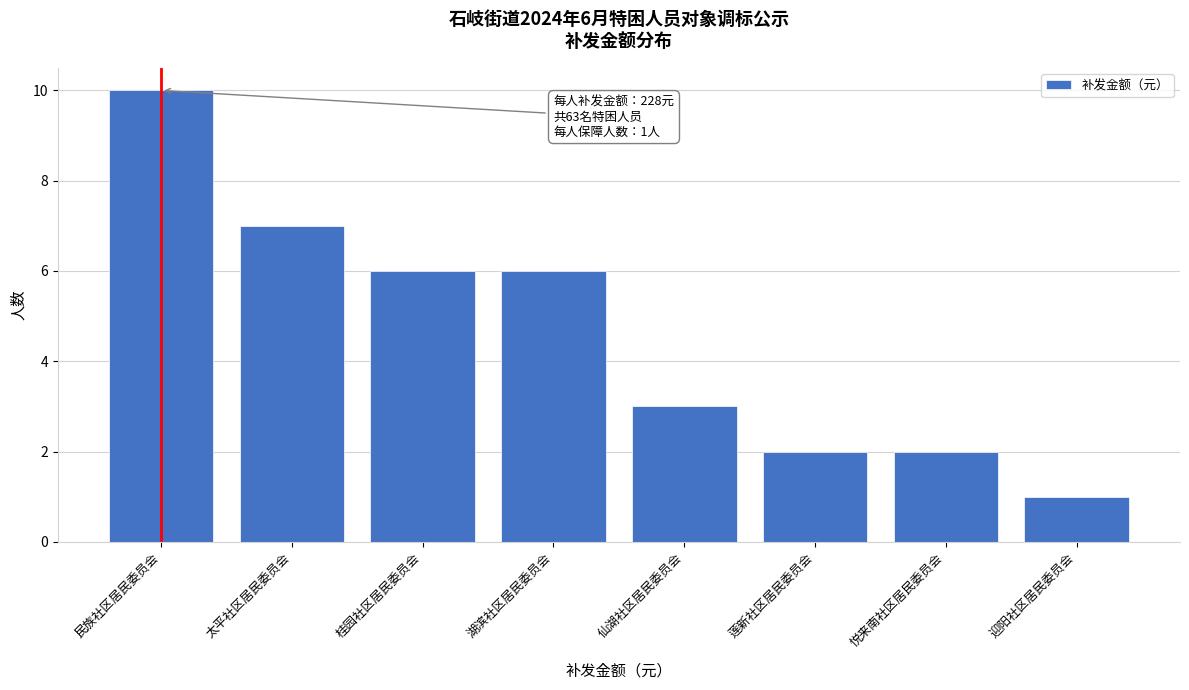

Reading right to left, transcribe all the data shown in this chart.

1	2	2	3	6	6	7	10